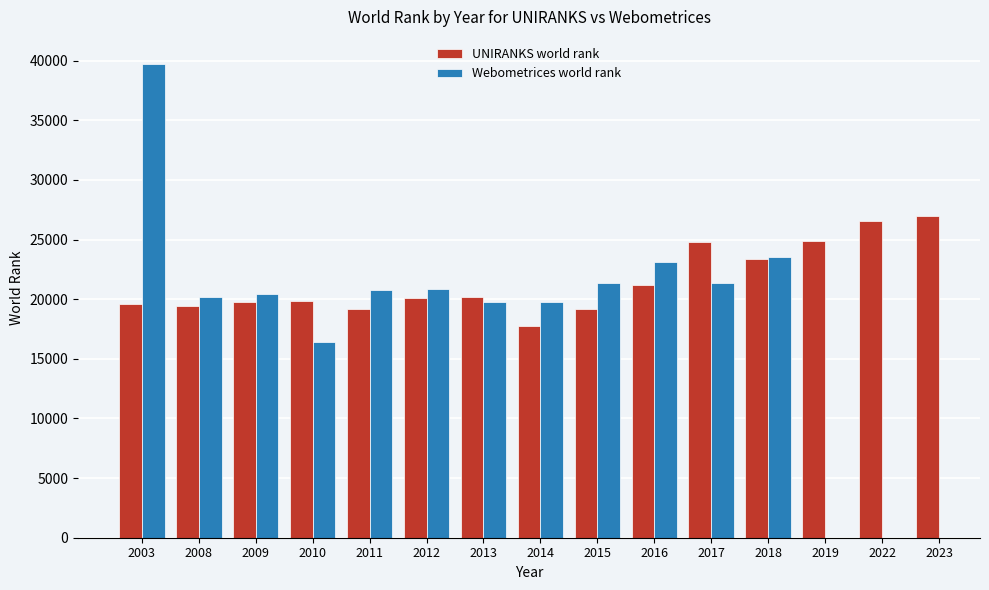

What is the sum of the UNIRANKS world rank values at 2016 and 2022?

47817